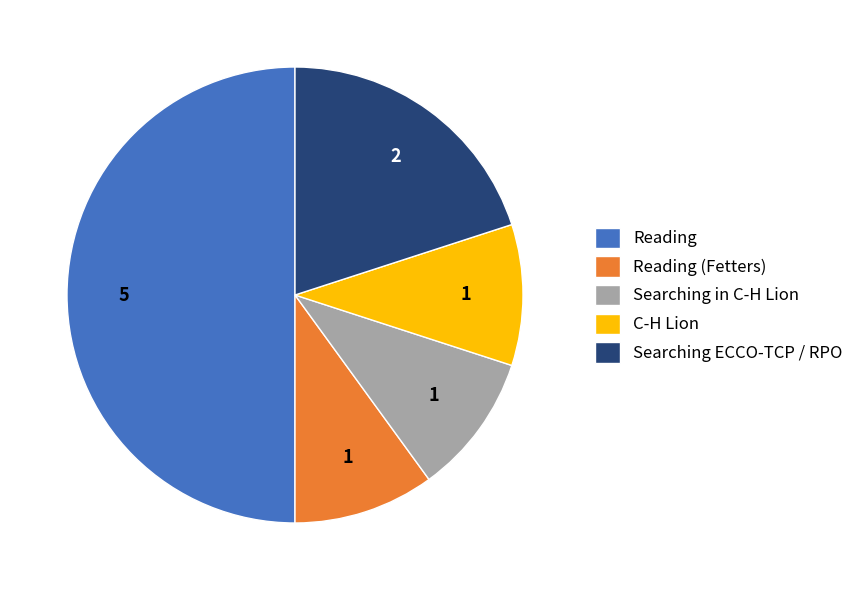

Which slice is the largest?

Reading